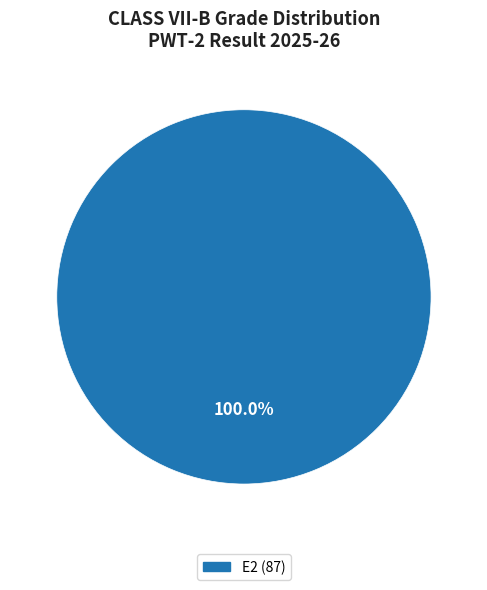

Is there a majority slice in this chart?

Yes